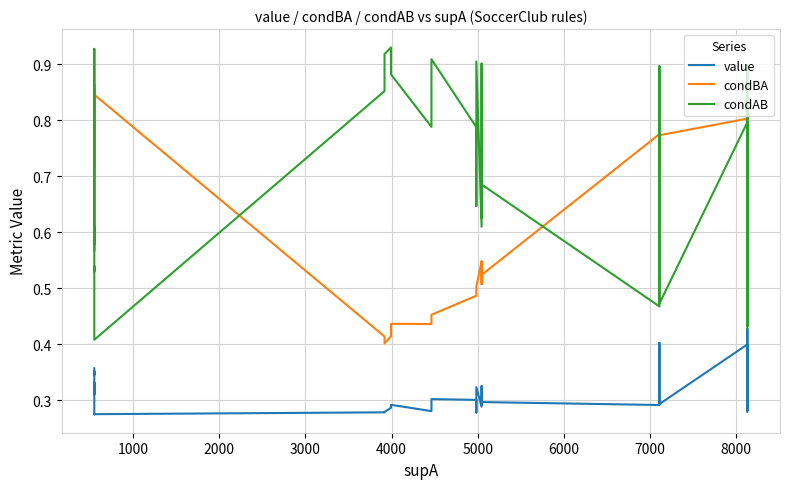

What is the difference between the second highest and minimum values in the condAB series?

0.5